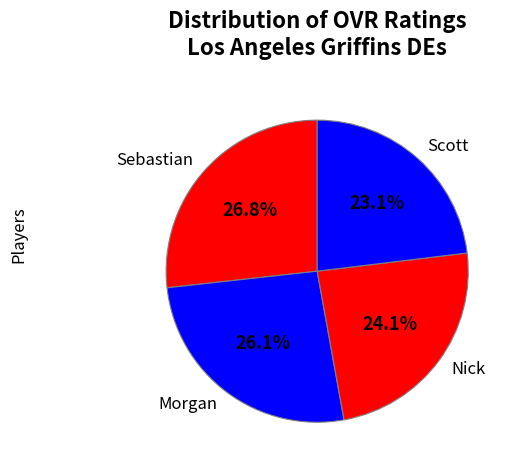

The Nick slice represents 24% of the pie. True or false?

True